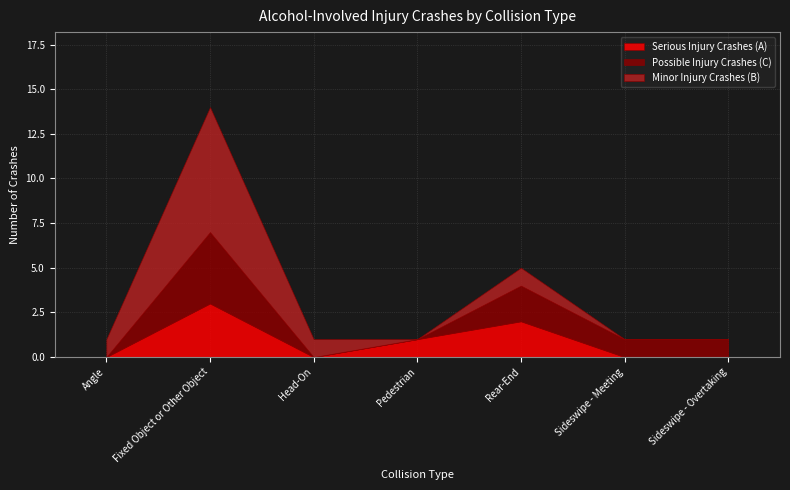

List the series in order of their overall mean, highest first.

Minor Injury Crashes (B), Possible Injury Crashes (C), Serious Injury Crashes (A)